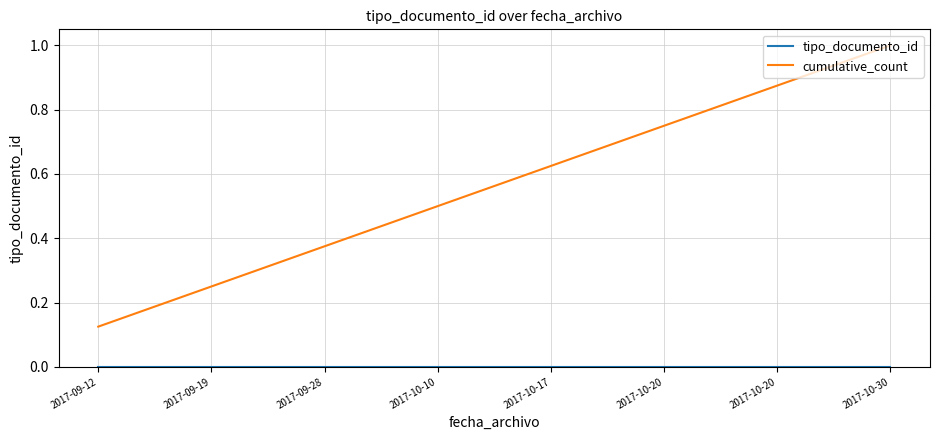

Where is cumulative_count nearest to the value 0?

2017-09-12